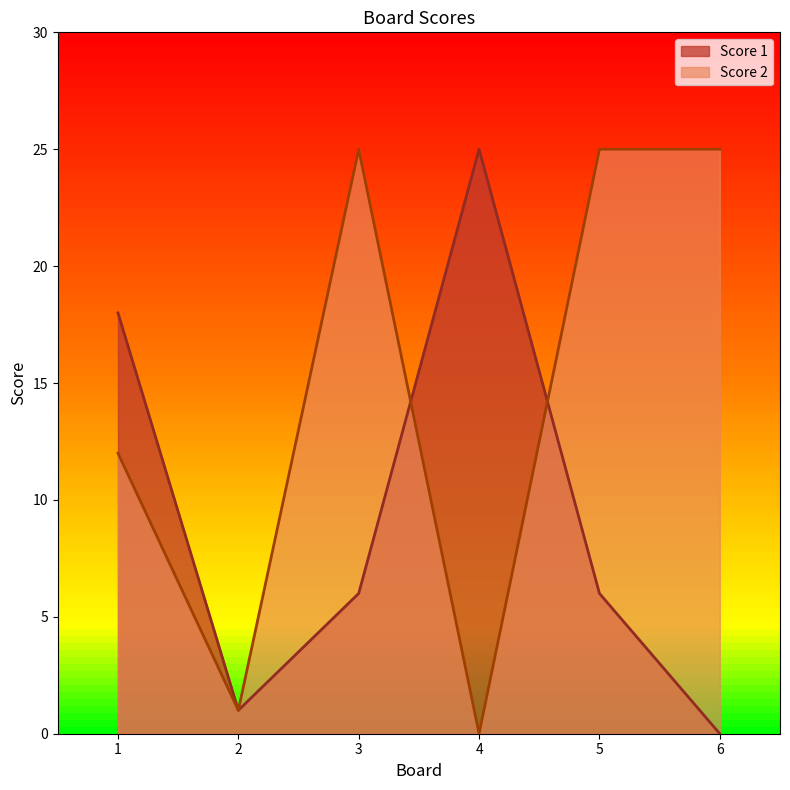

Which category has the highest value across all series?

4